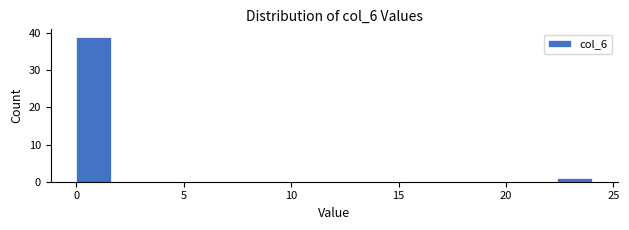

Around what value on the x-axis is the tallest bar? Give the approximate position of its centre, as read against the axis.

1.0